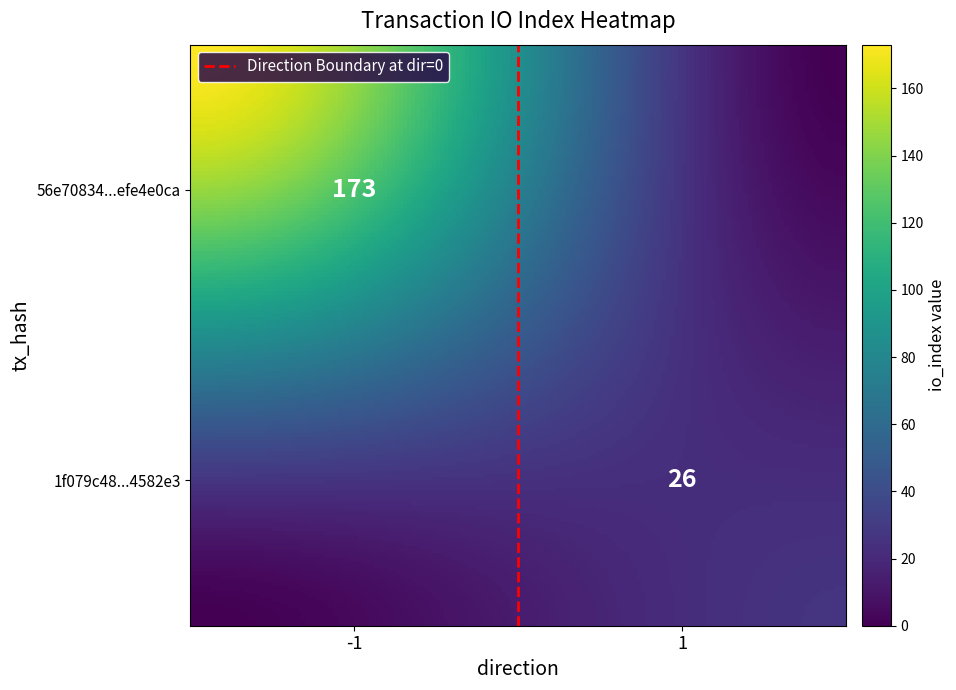

Count the 1f079c48aebf861029afef5b2ef7c44cd4582e3 values in the range 1 to 26.

2